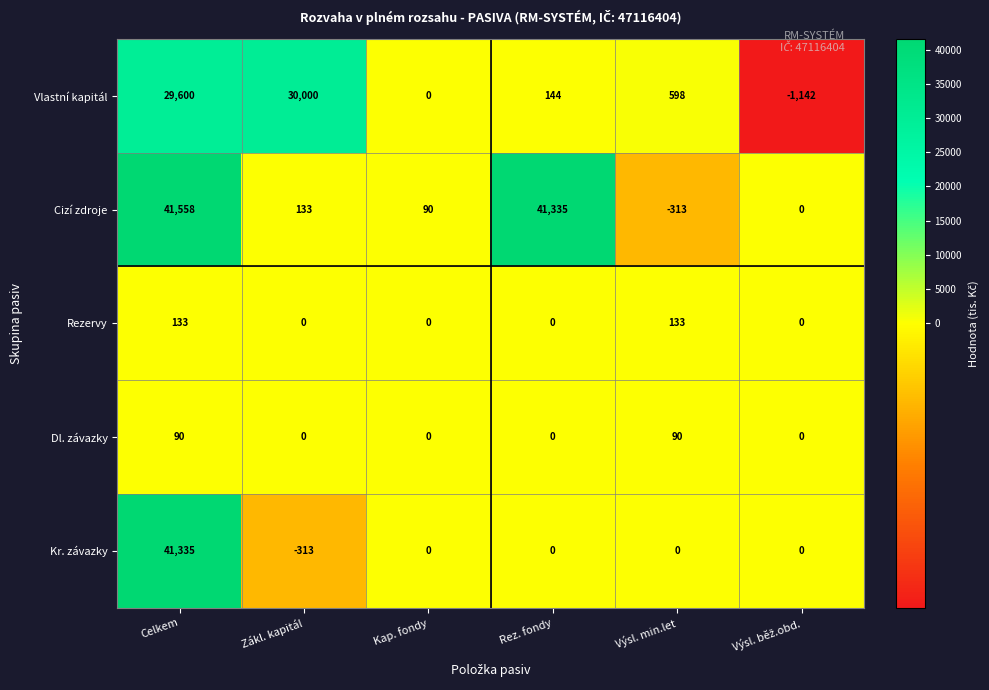

Reading left to right, list all the values displayed in this chart.

Vlastní kapitál: 29600	30000	0	144	598	-1142
Cizí zdroje: 41558	133	90	41335	-313	0
Rezervy: 133	0	0	0	133	0
Dl. závazky: 90	0	0	0	90	0
Kr. závazky: 41335	-313	0	0	0	0